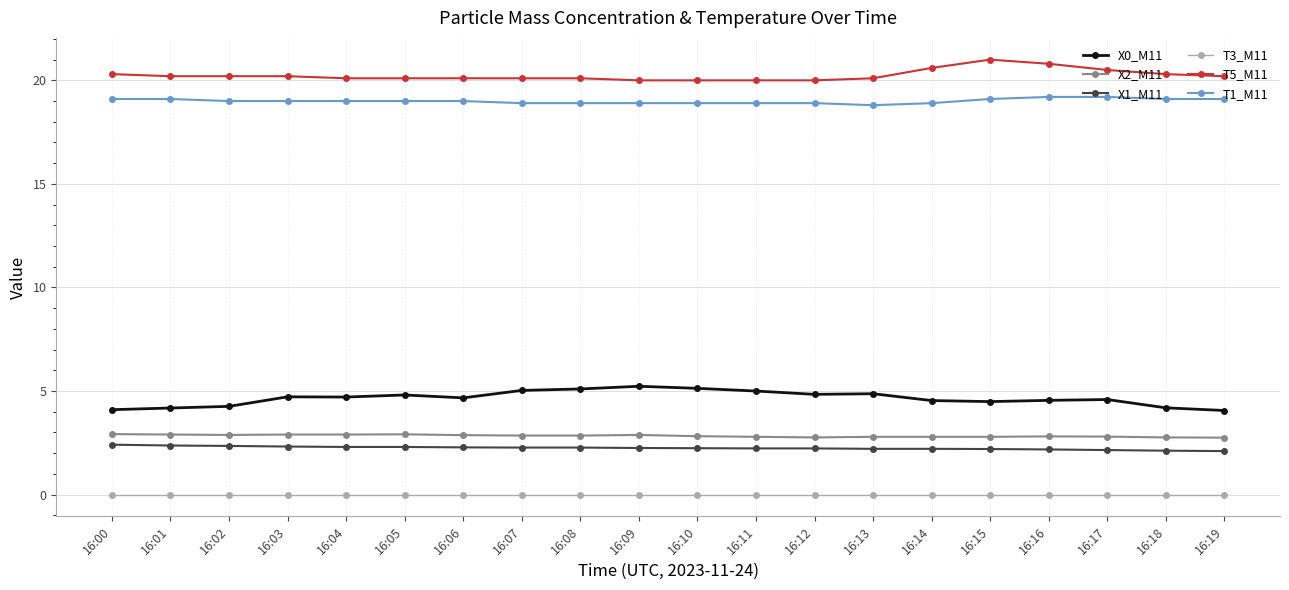

The T1_M11 series shows 29.9 at 16:19. True or false?

False